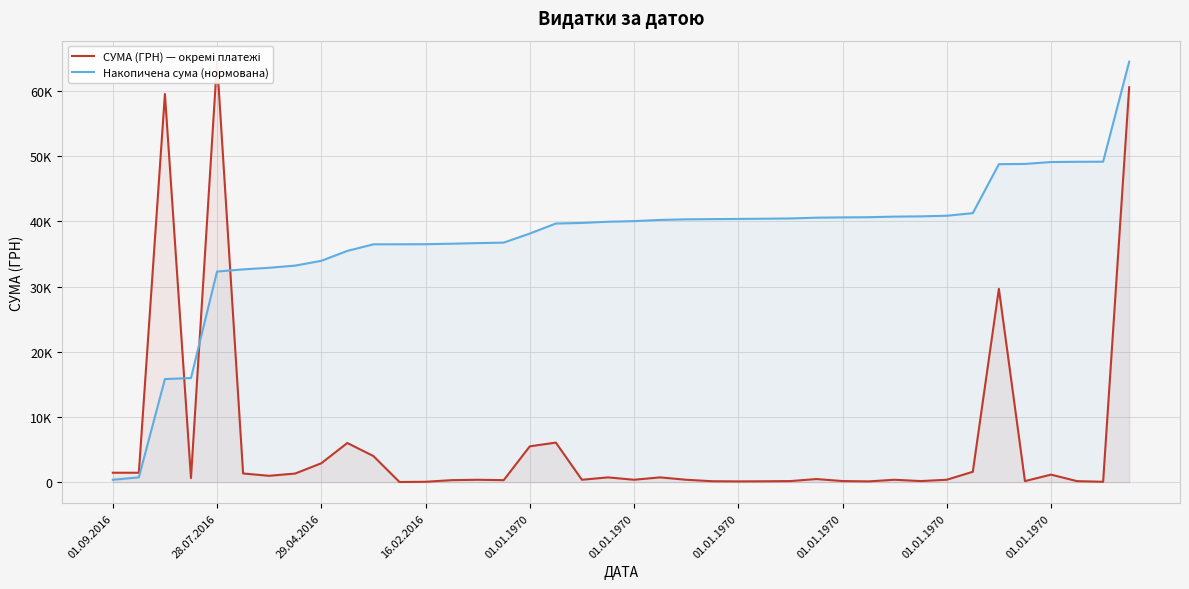

What are all the series names shown in the legend?

СУМА (ГРН) — окремі платежі, Накопичена сума (нормована)